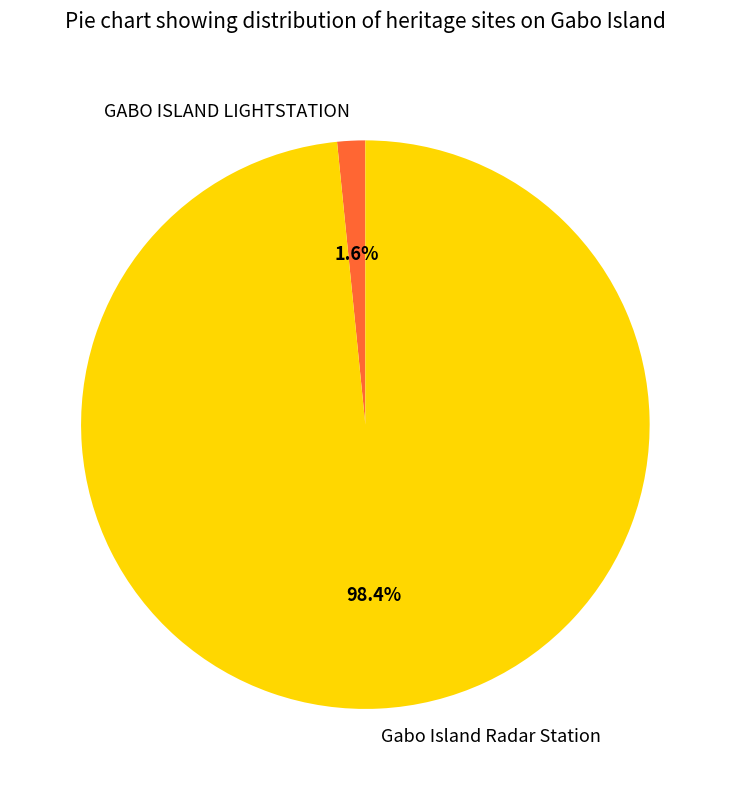

How many slices are in this pie chart?

2